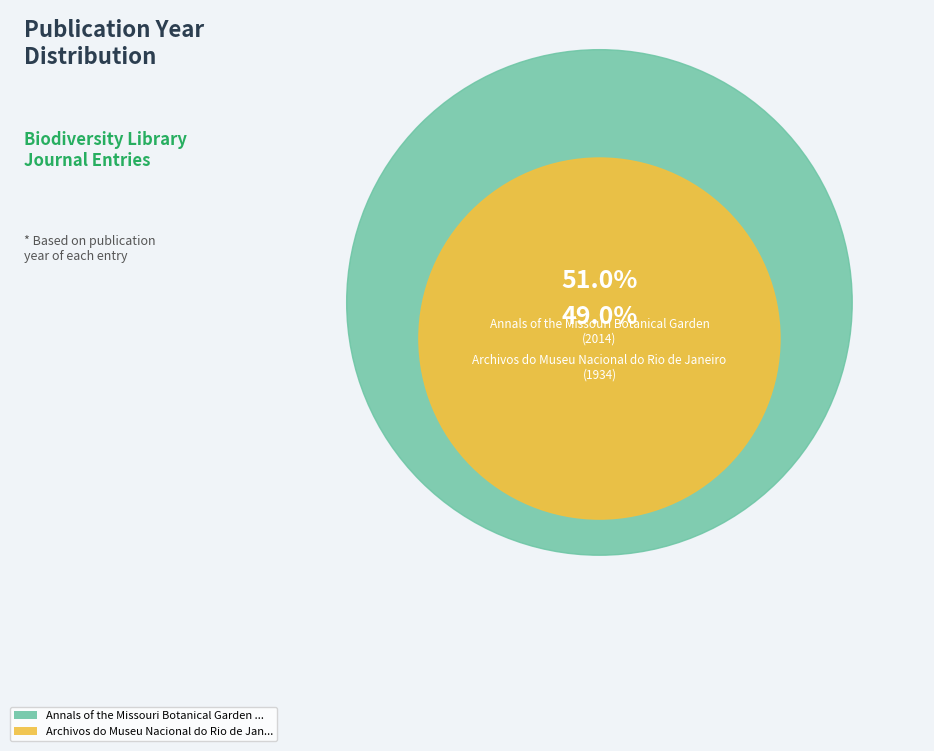

Approximately how many times larger is the value at Annals of the Missouri Botanical Garden (2014) compared to Archivos do Museu Nacional do Rio de Janeiro (1934)?

1.0